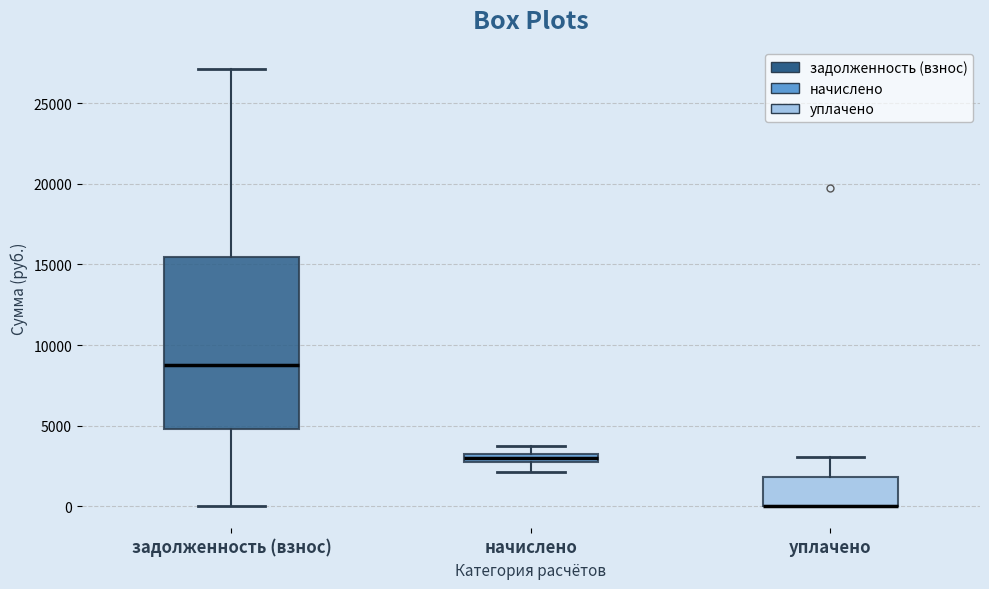

Which box is the tallest, from its lower edge to its upper edge?

задолженность (взнос)